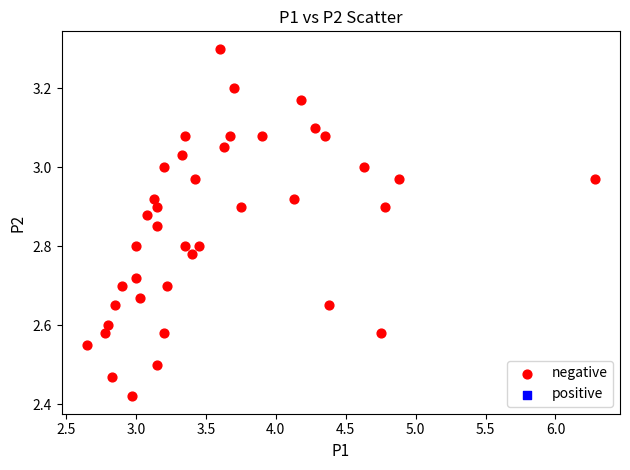

What is the range of Y values (max minus min)?

0.9